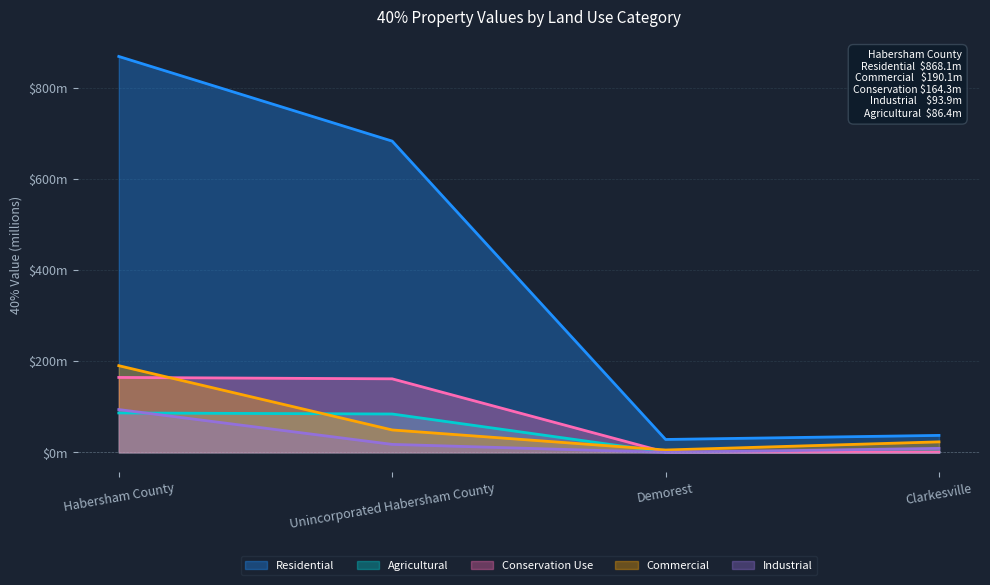

Does the chart display data point markers on the line(s)?

No